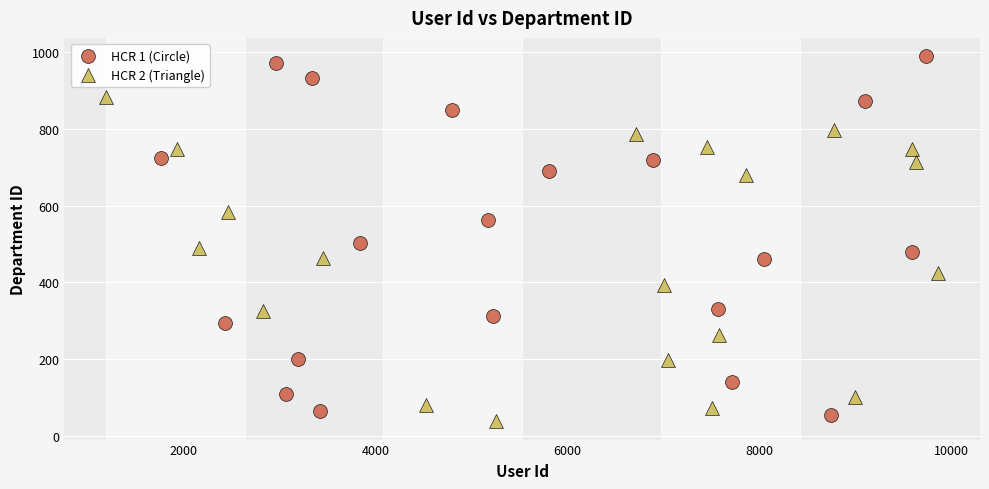

Which series has the largest Y range (max minus min)?

HCR 1 (Circle)